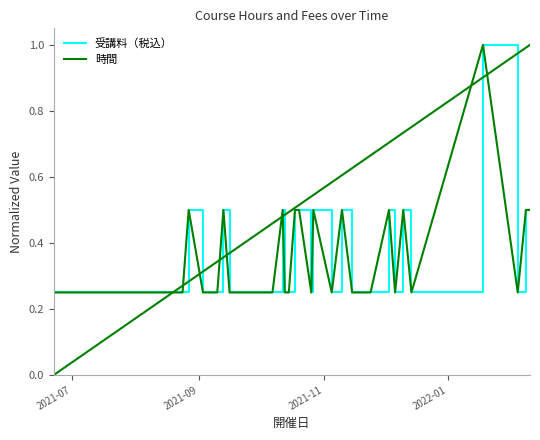

What is the average value of the 時間 series?

0.3